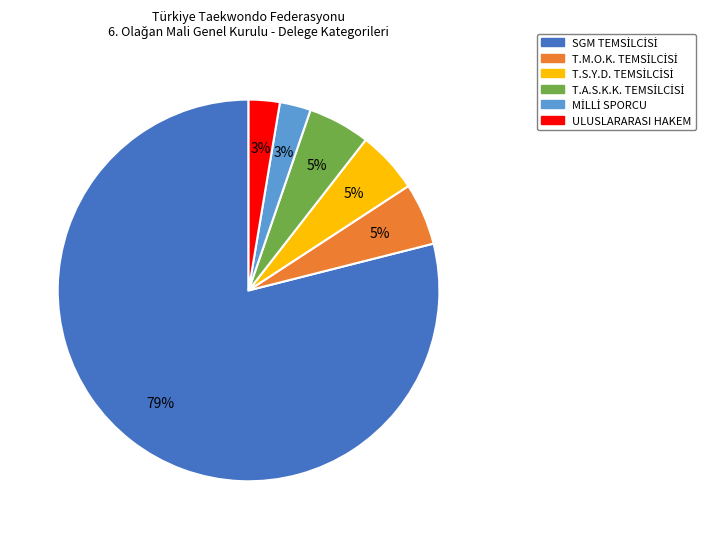

To the nearest percent, what portion does ULUSLARARASI HAKEM represent?

3%